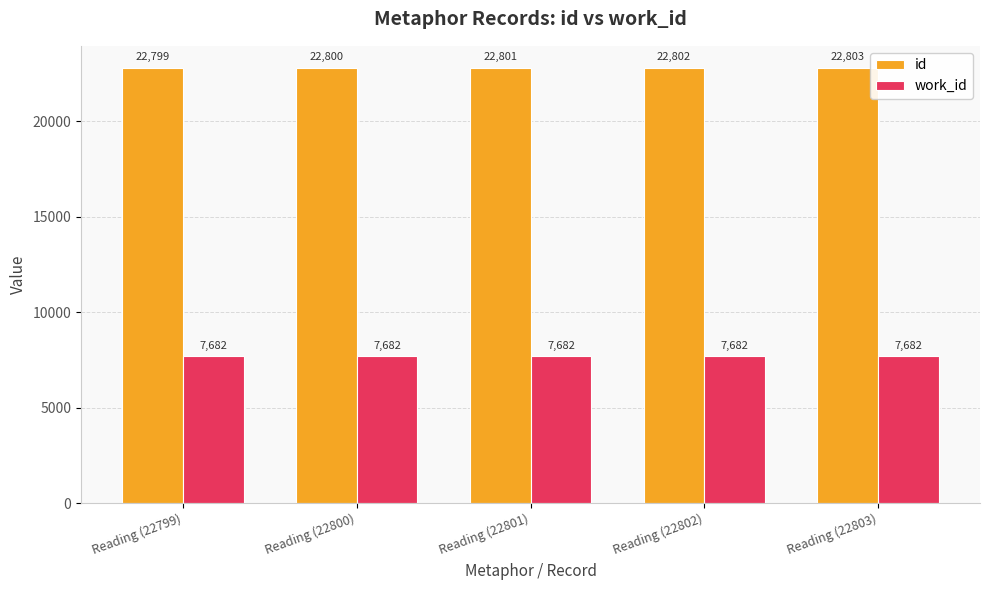

The value of work_id at Reading (22799) is 10404. True or false?

False